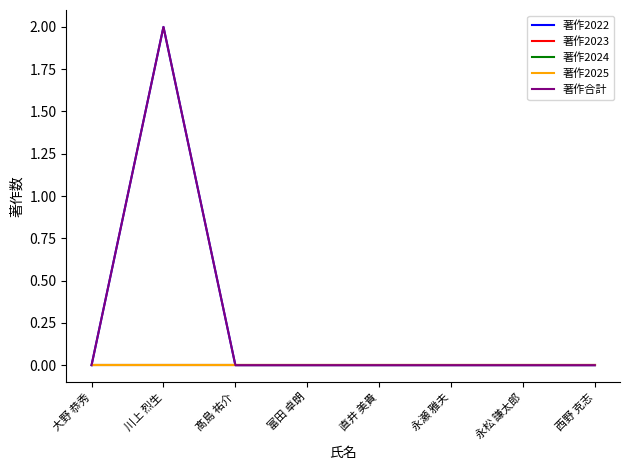

How many interior local peaks does the 著作2022 series have?

1